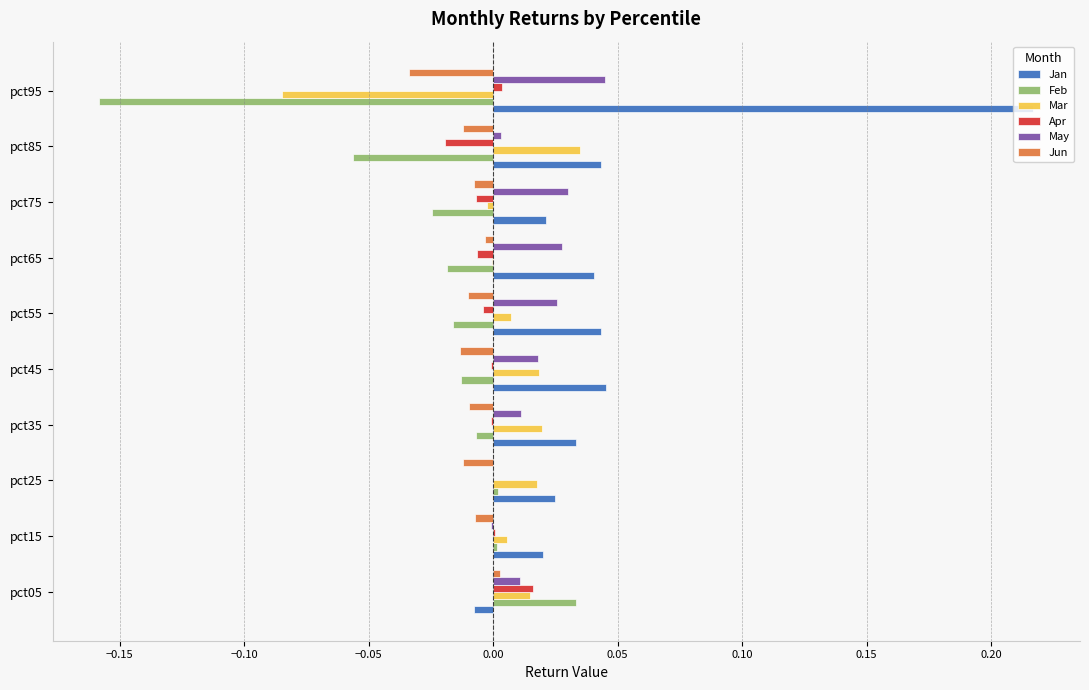

How many series are shown in this chart?

6